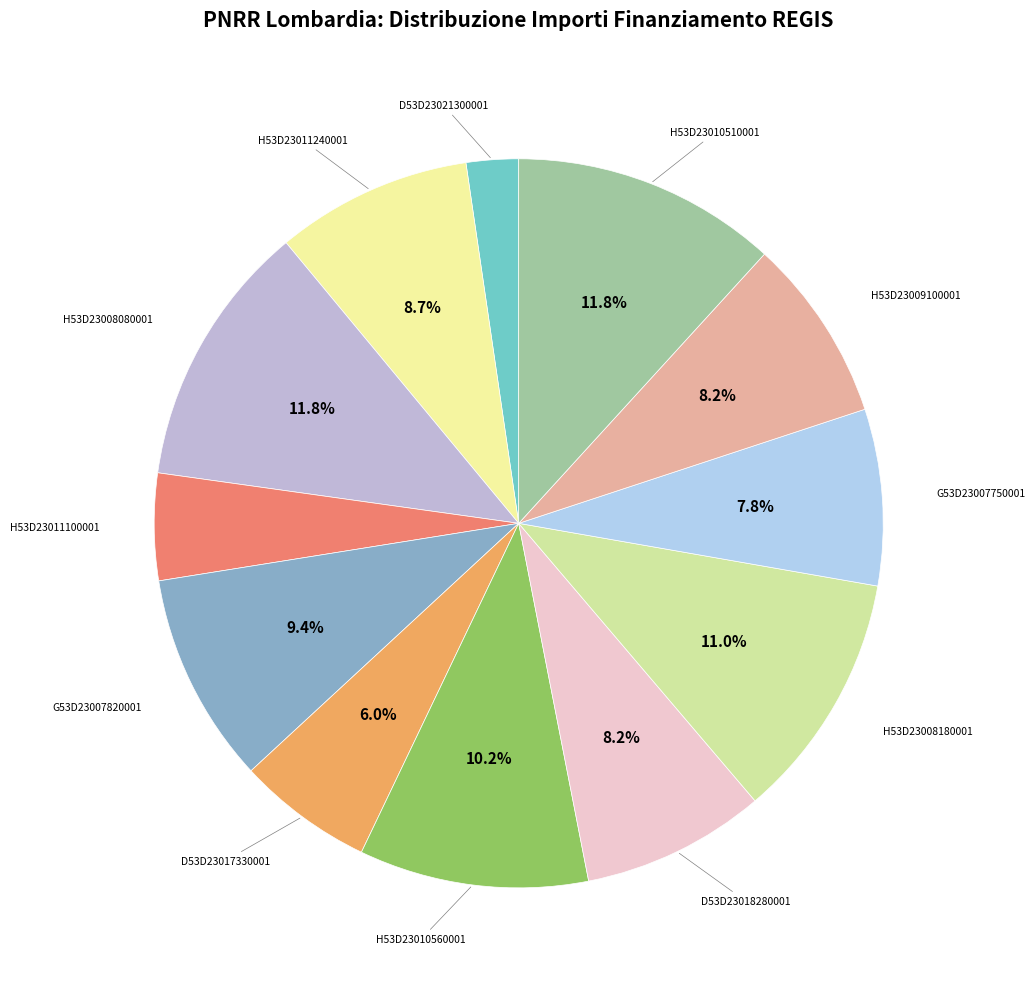

Does any single category account for the majority?

No